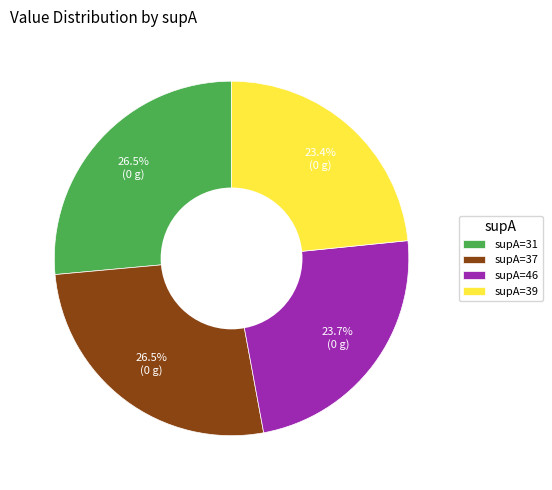

What portion of the pie excludes supA=46?

76.3%